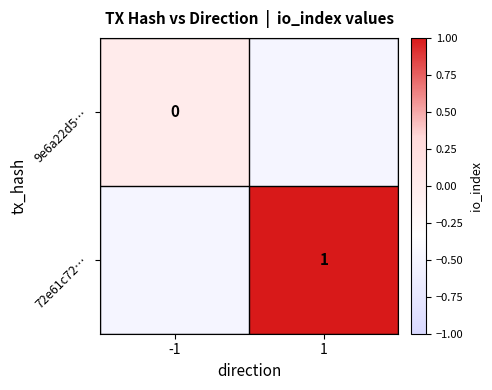

The 72e61c72… series shows 1.7 at 1. True or false?

False